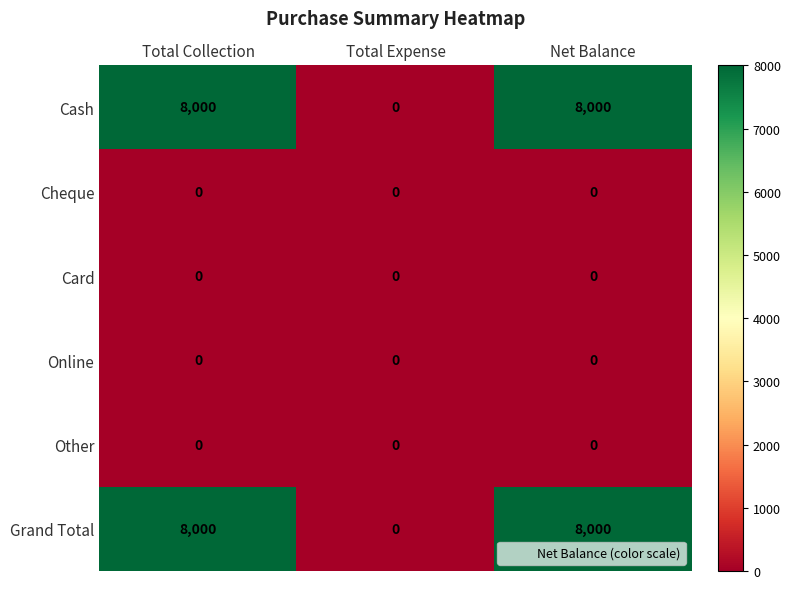

What is the spread (max minus min) of values at Net Balance?

8000